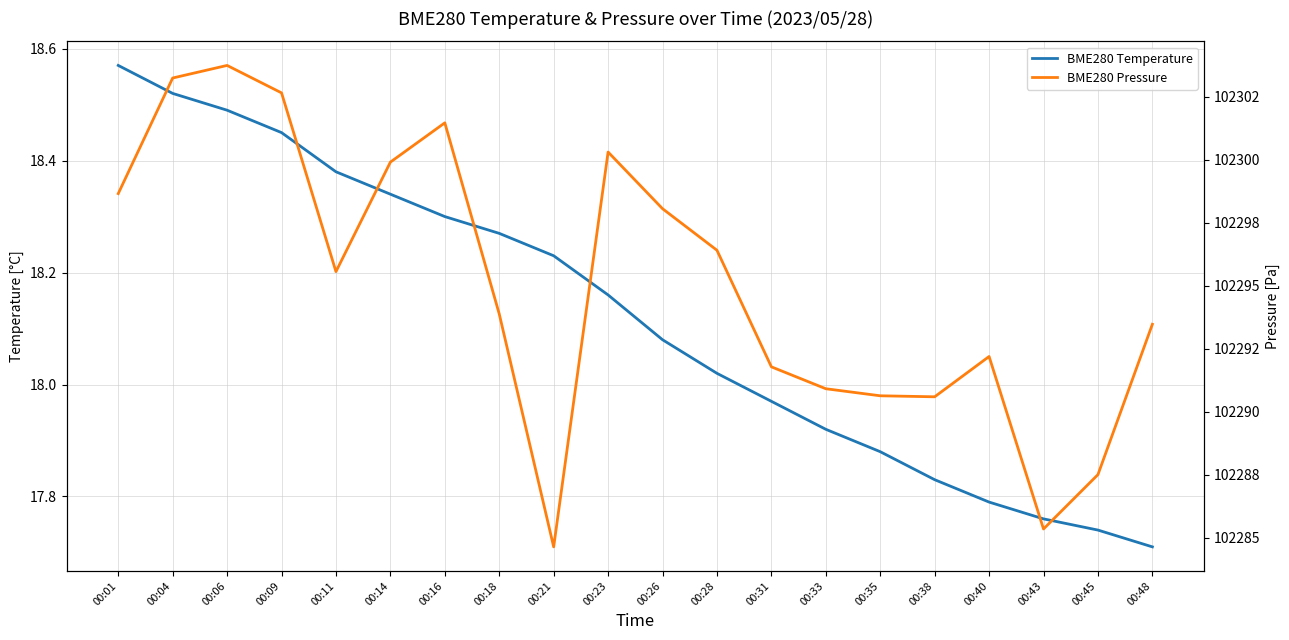

What is the average value of the BME280 Temperature series?

18.1